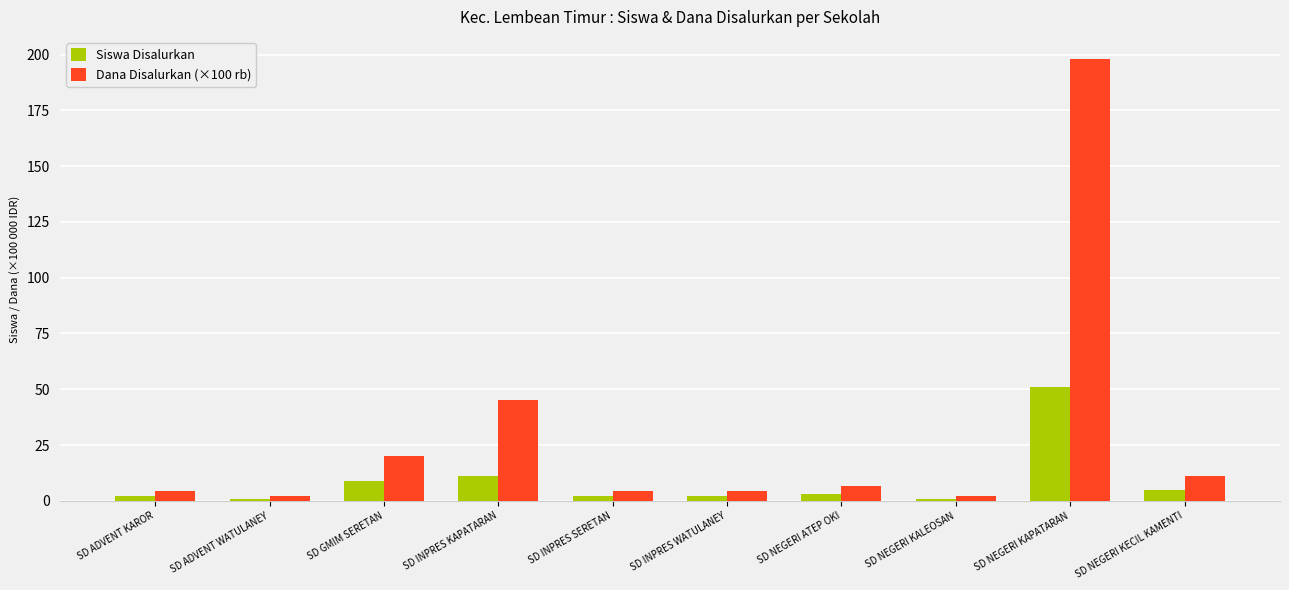

How many distinct data groups are displayed?

2